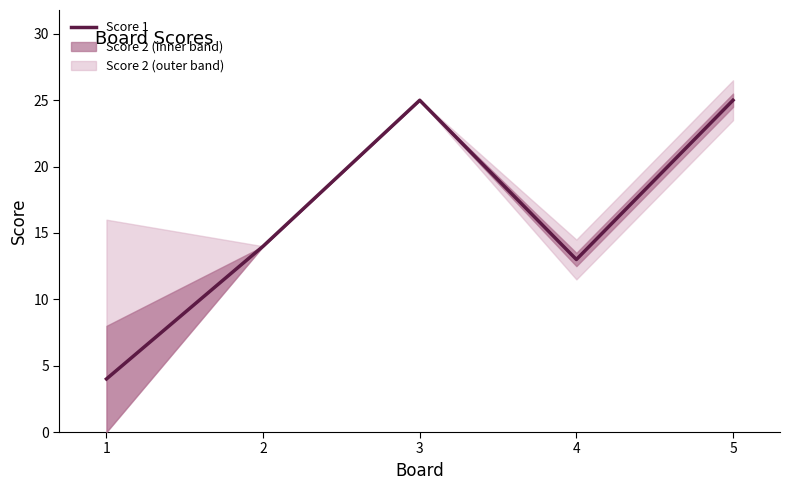

What is the difference between the values at 1 and 4?

9